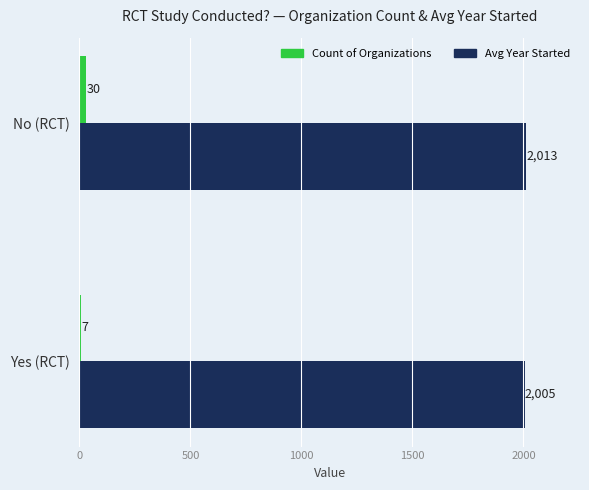

Rank the categories by Avg Year Started value from highest to lowest.

No (RCT), Yes (RCT)